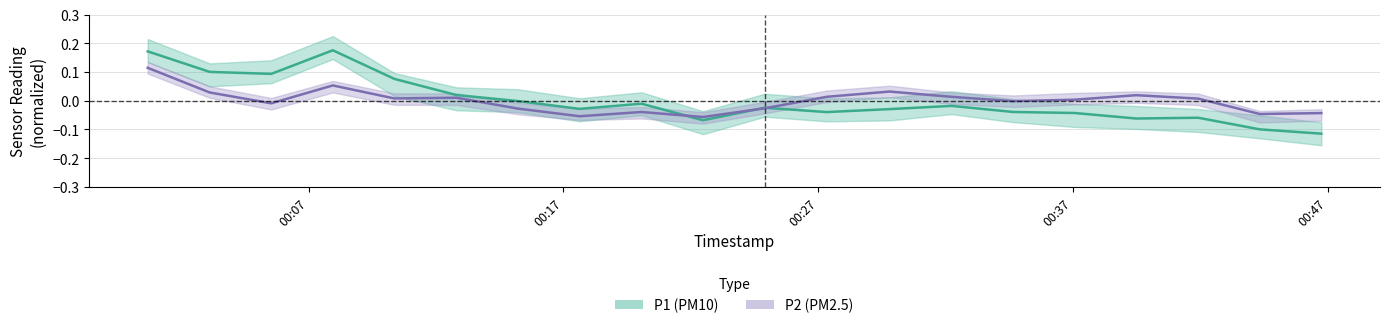

True or false: P1 and P2 cross at least once.

True